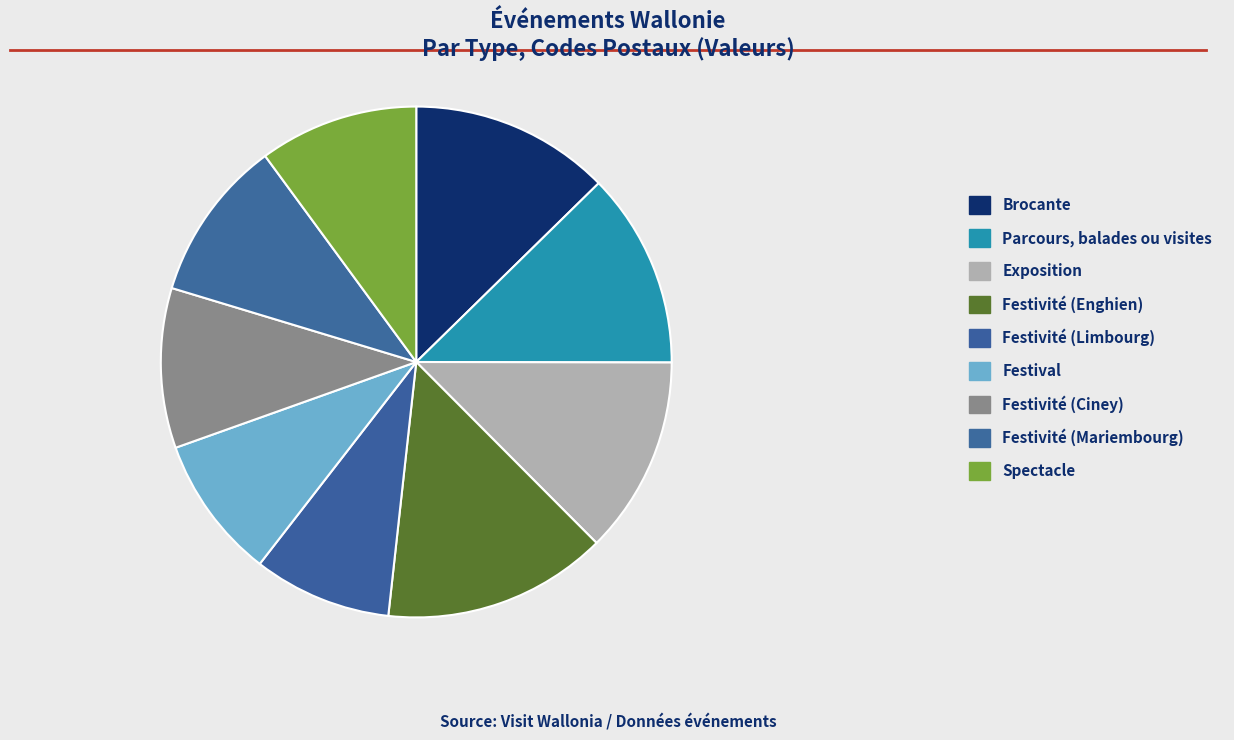

How many slices are in this pie chart?

9